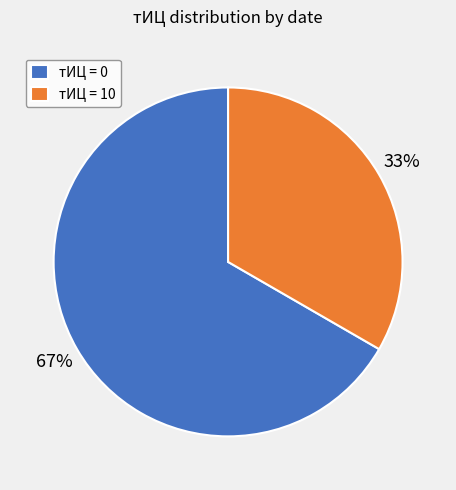

Between тИЦ = 10 and тИЦ = 0, which is larger?

тИЦ = 0